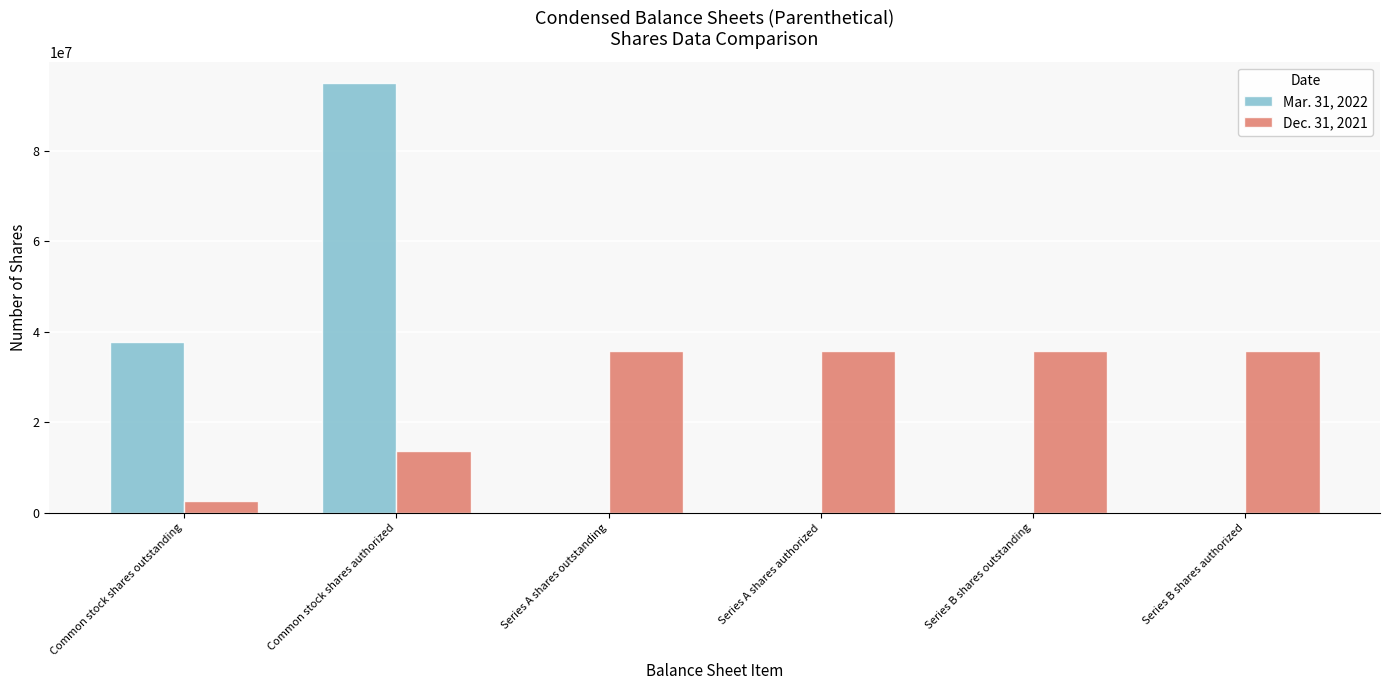

True or false: Dec. 31, 2021 has a value of 35714282 at Series A shares outstanding.

True